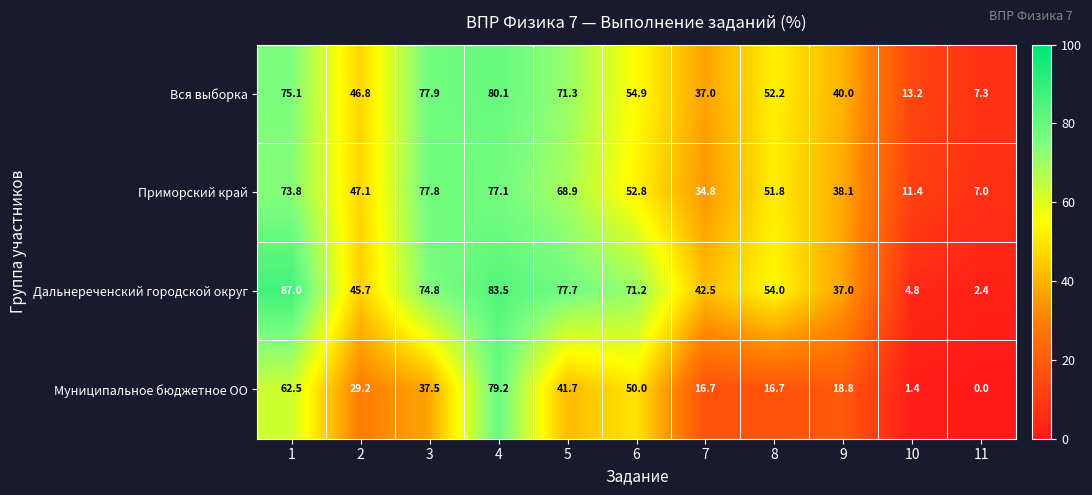

At which label is Вся выборка closest to 43?

9